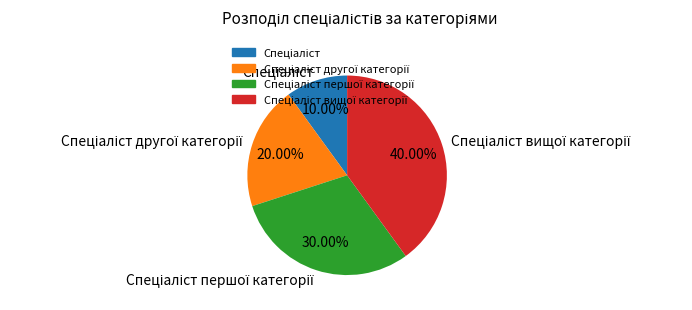

To the nearest percent, what is the average slice percentage?

25%